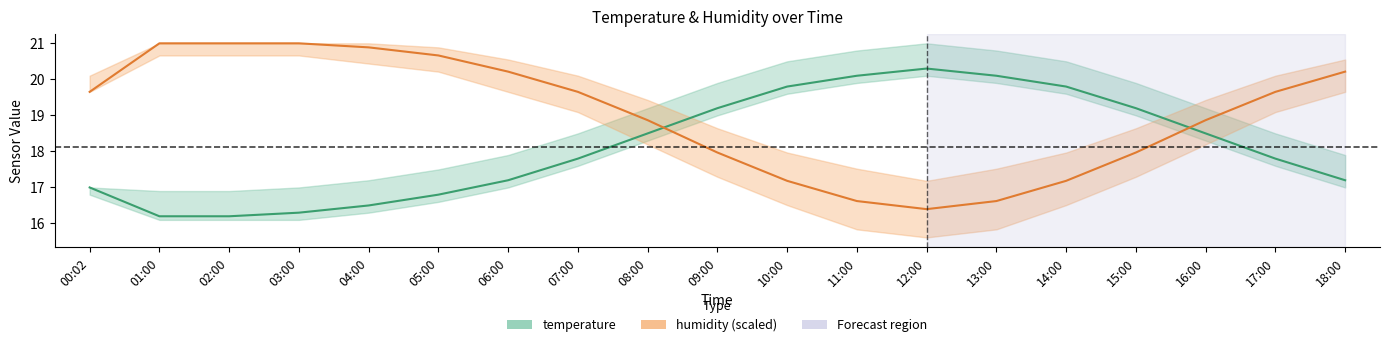

What is the difference between the temperature values at 06:00 and 08:00?

1.3